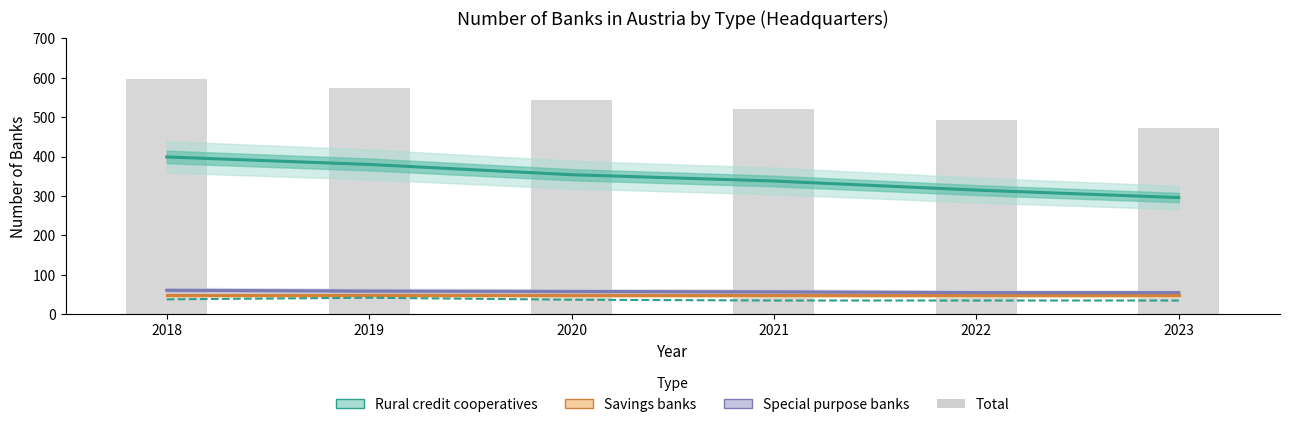

What is the greatest value displayed?

597